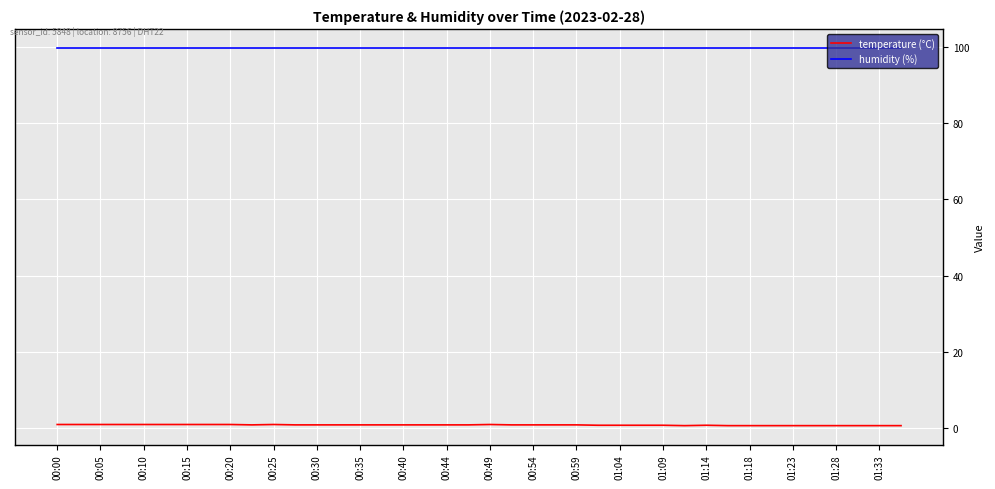

Rank the series by their maximum value, from highest to lowest.

humidity (%), temperature (°C)